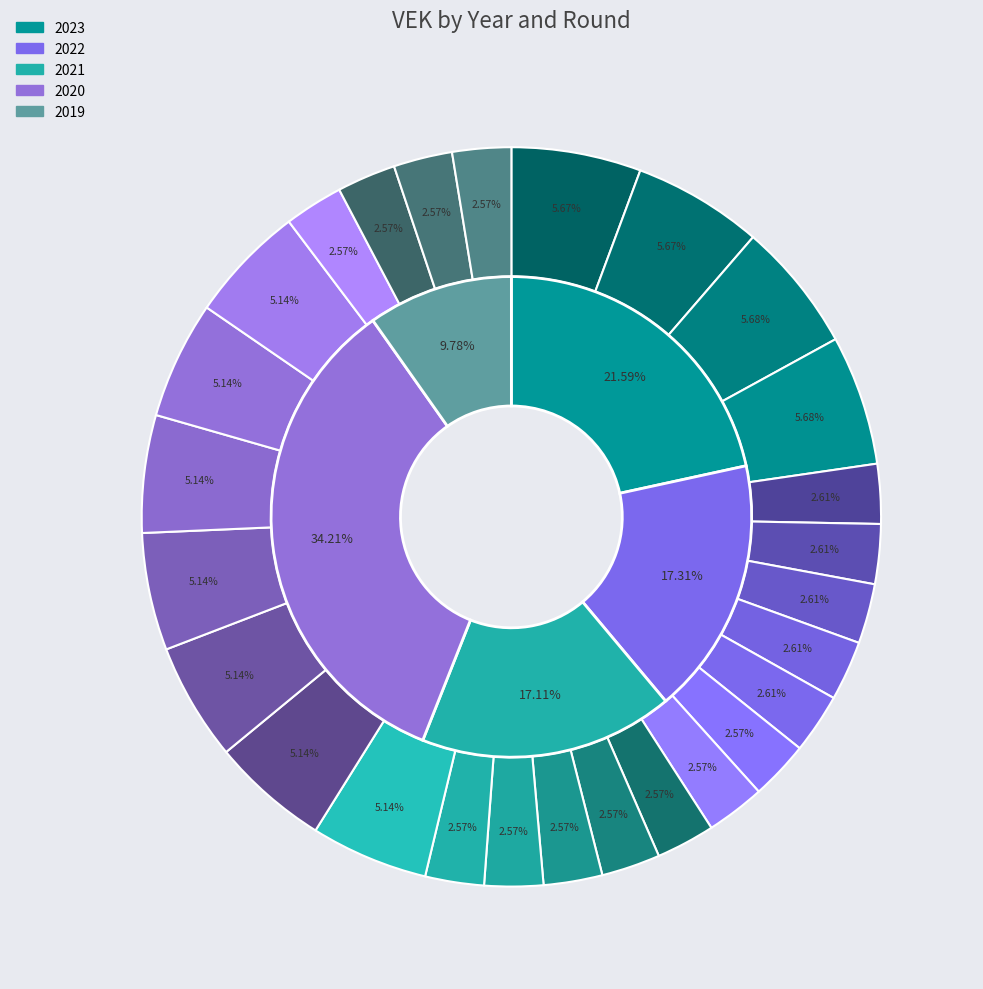

Does 2022 Opmaak - ontwerp represent more than half of the total?

No